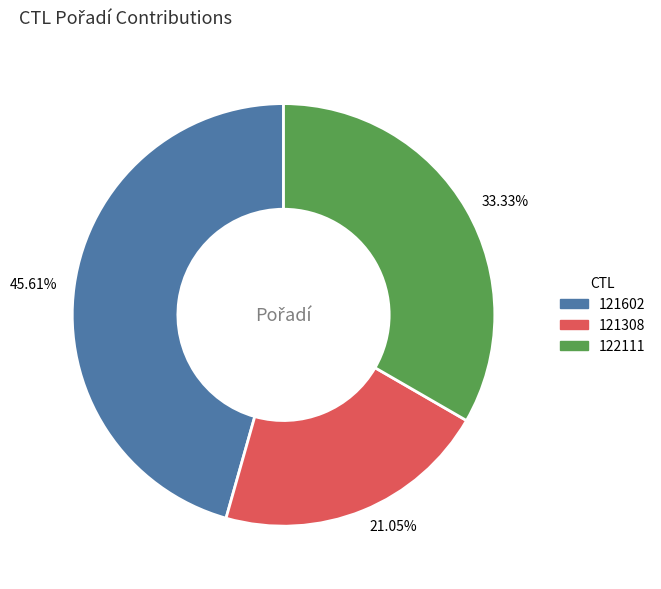

What is the largest slice in the pie chart?

45.61%